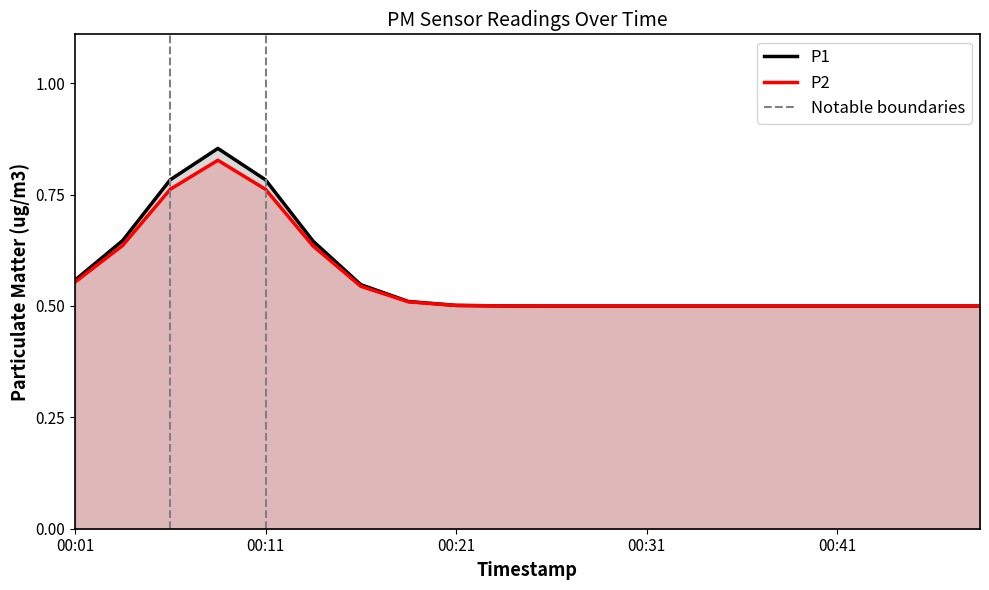

How many interior local peaks does the P2 series have?

1